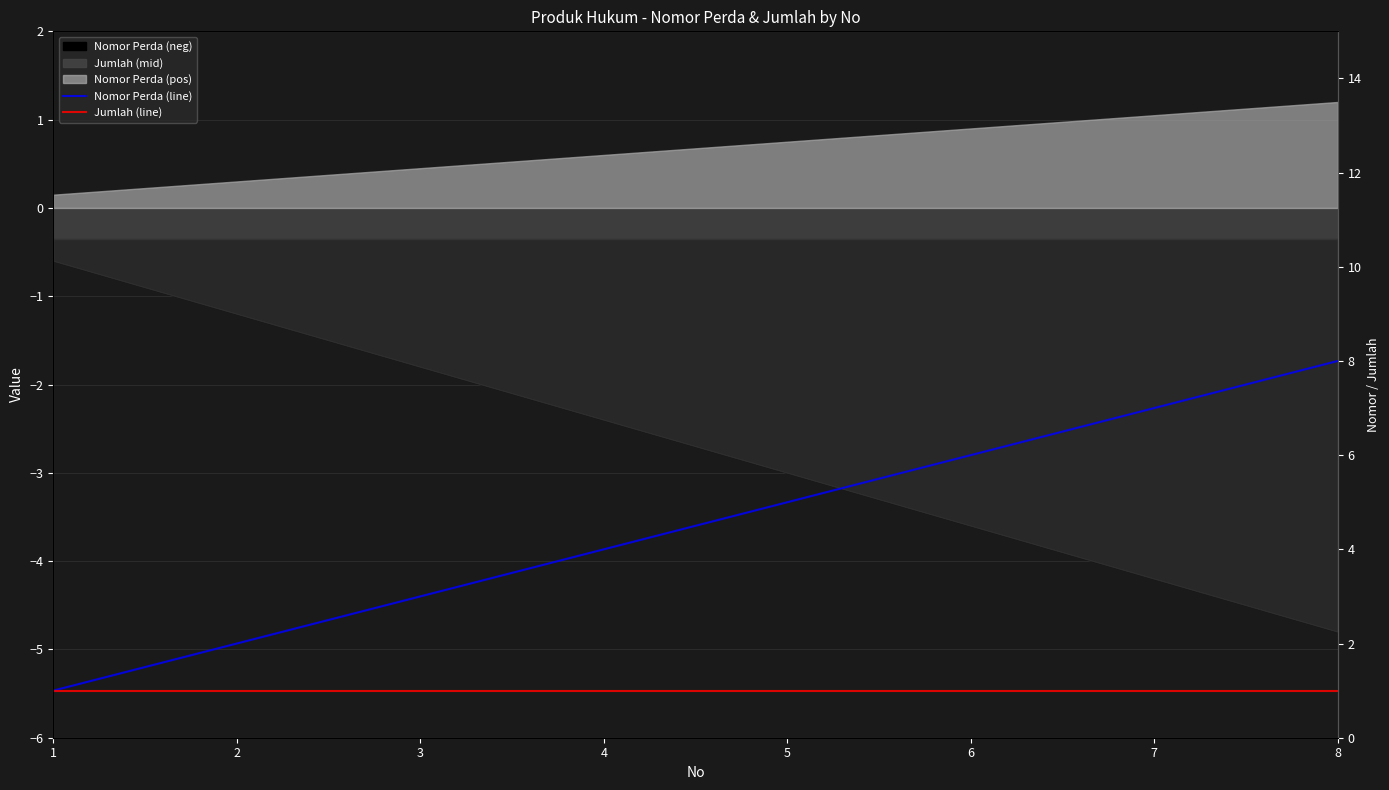

Which series has the largest total across all categories?

Nomor Perda (line)